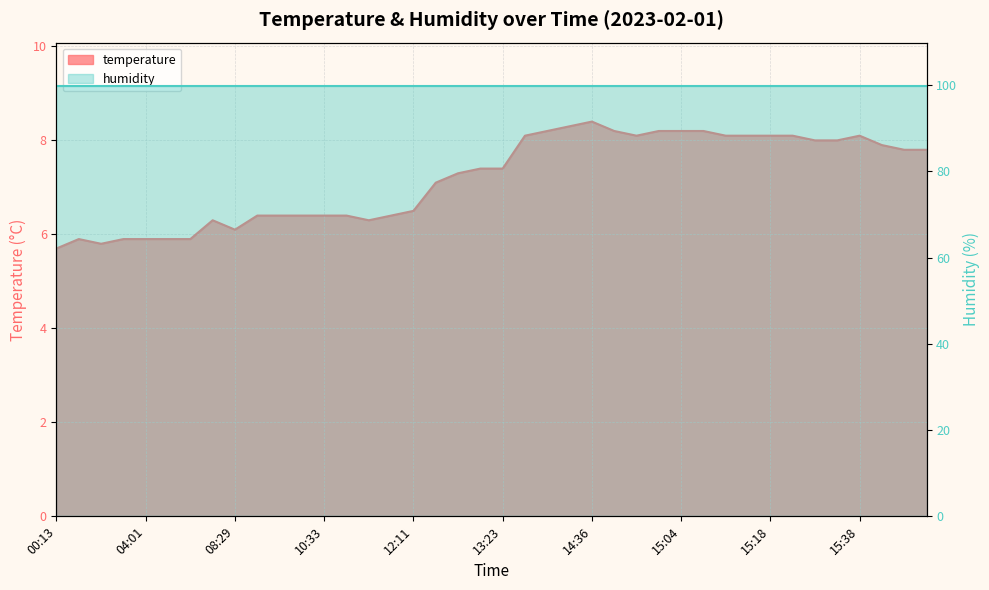

How many values are below 7?

17